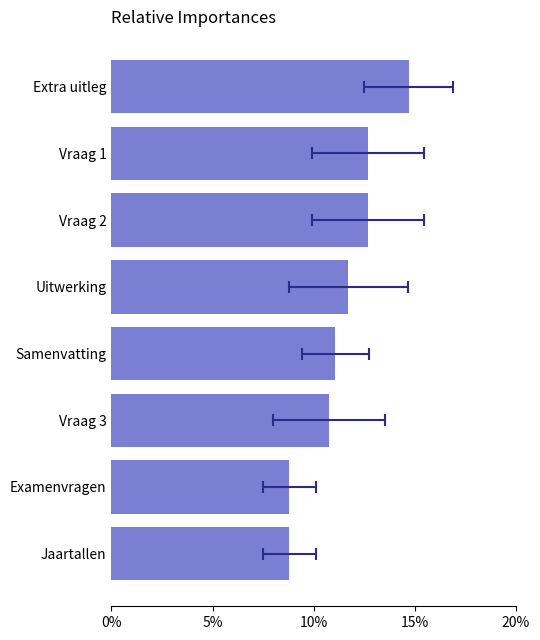

Is it true that the value at Jaartallen is 15.4?

False